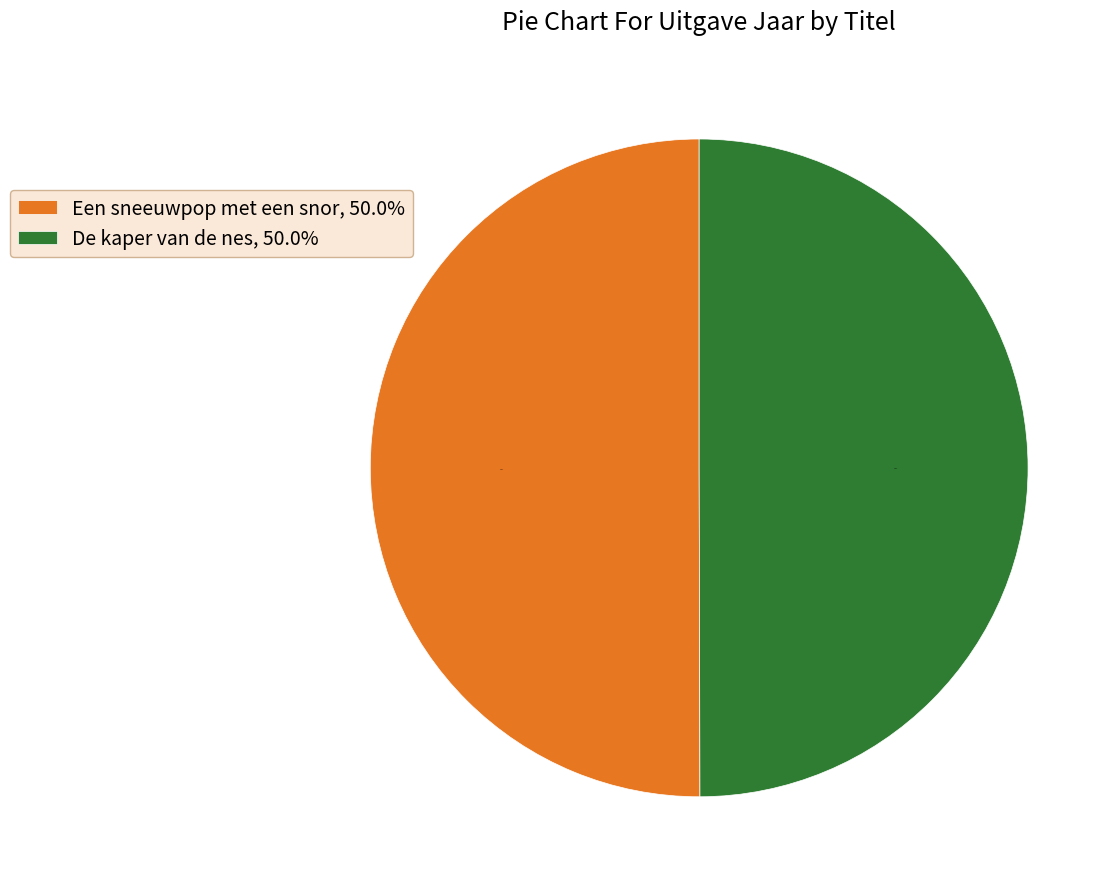

How many slices are in this pie chart?

2